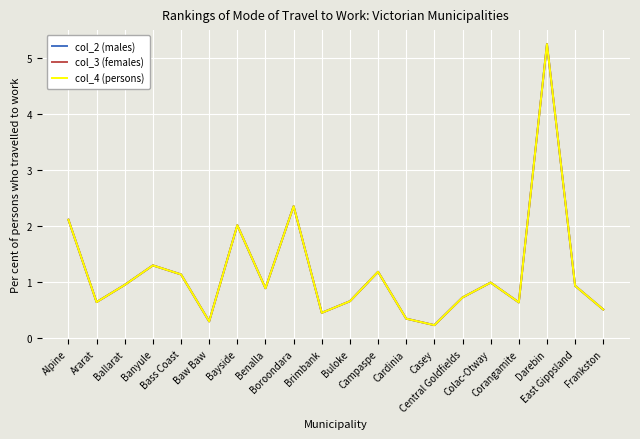

What position from the right is Alpine?

20